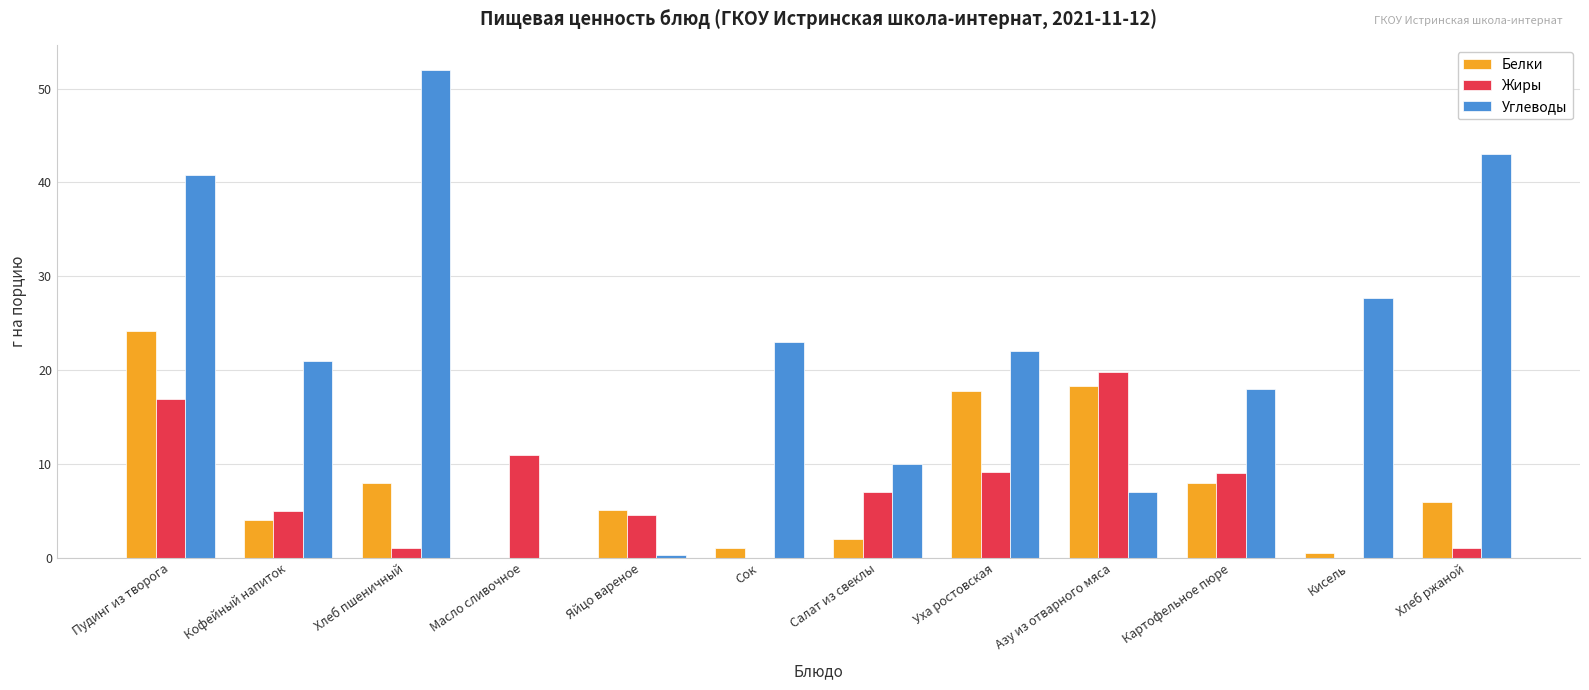

At which category does the chart reach its peak across all series?

Хлеб пшеничный